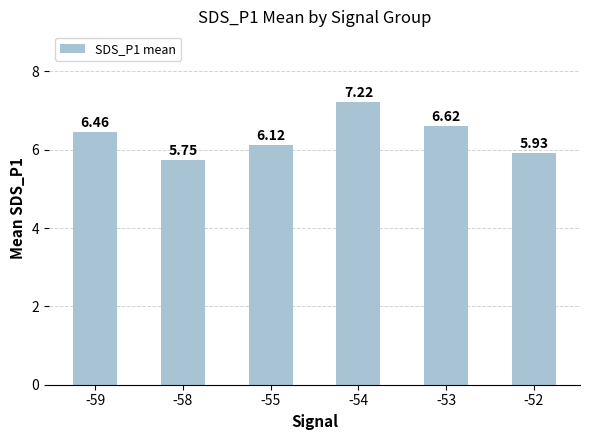

Rank the categories by value from lowest to highest.

-58, -52, -55, -59, -53, -54